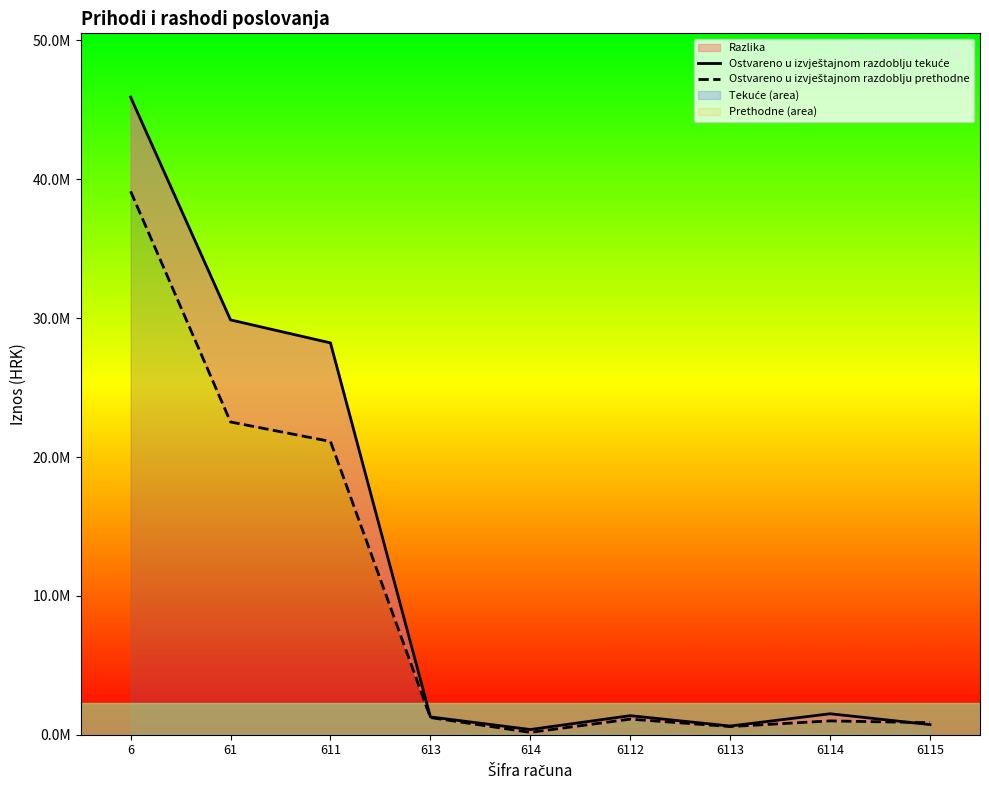

What is the difference between the maximum and minimum values in the Ostvareno u izvještajnom razdoblju prethodne series?

38965534.0